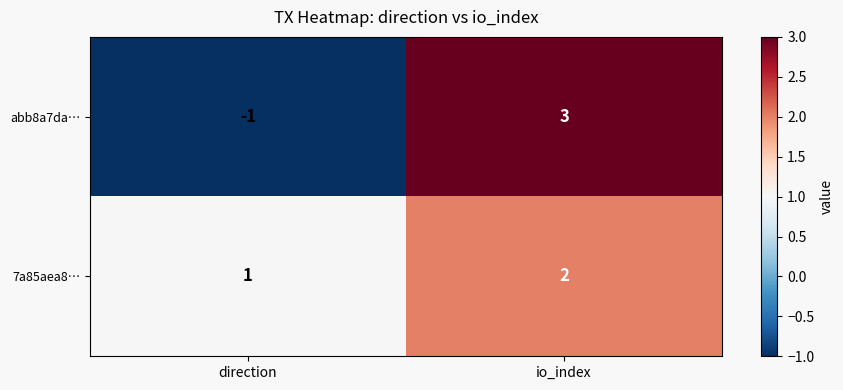

What is the maximum value for abb8a7da…?

3